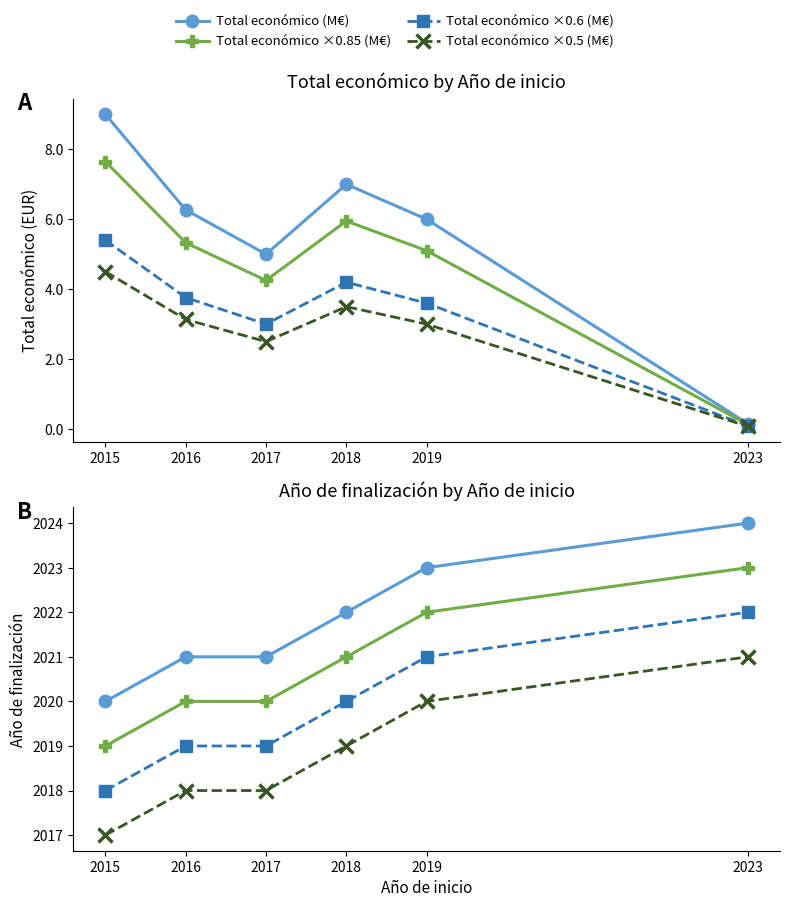

Read the Total económico value at 2015.

5.4